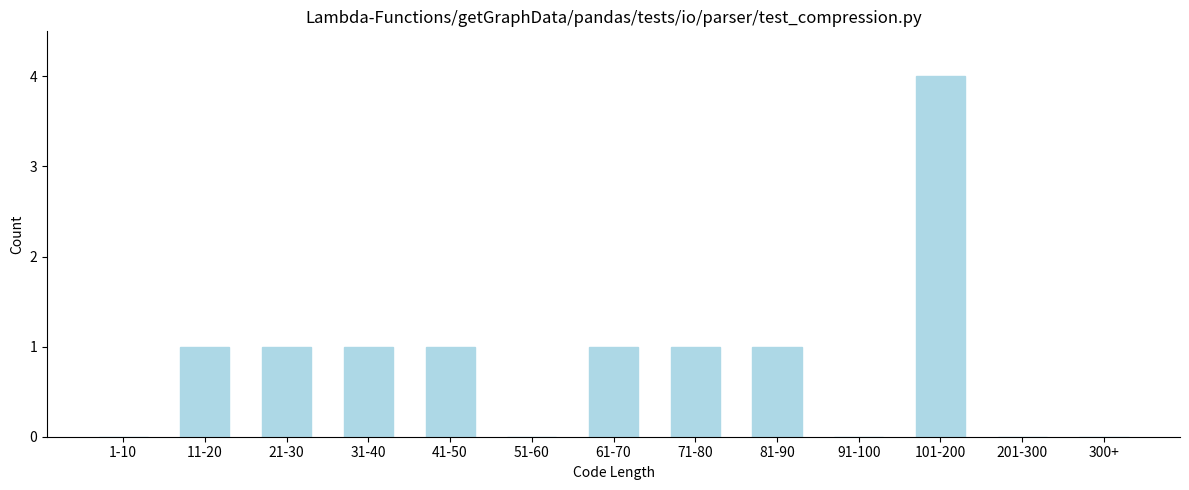

Reading left to right, list all the values displayed in this chart.

1-10=0	11-20=1	21-30=1	31-40=1	41-50=1	51-60=0	61-70=1	71-80=1	81-90=1	91-100=0	101-200=4	201-300=0	300+=0